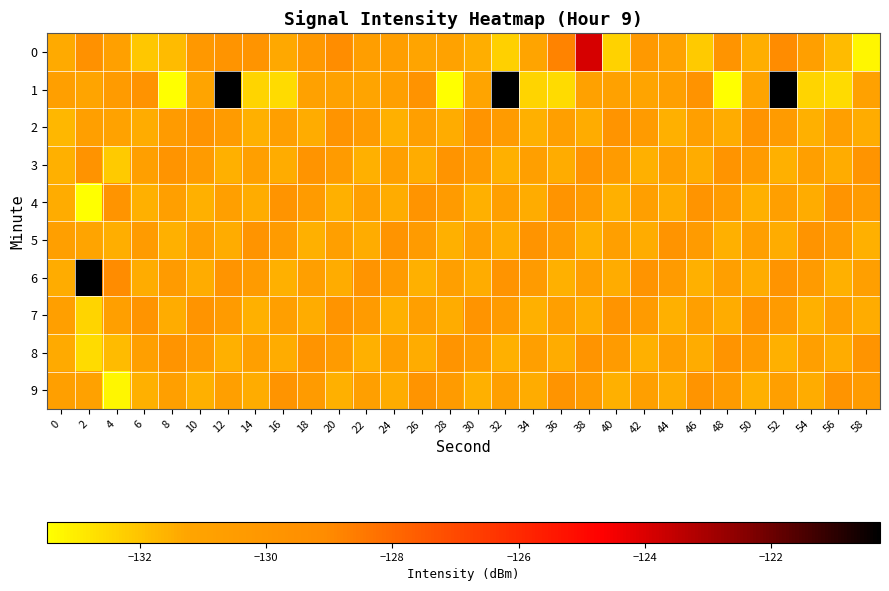

Which series has the largest total across all categories?

1